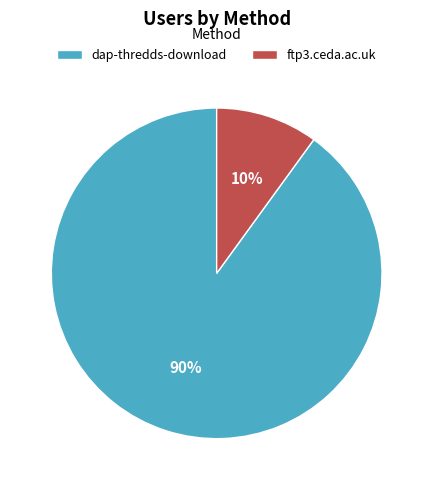

Combined, do ftp3.ceda.ac.uk and dap-thredds-download account for over 50%?

Yes